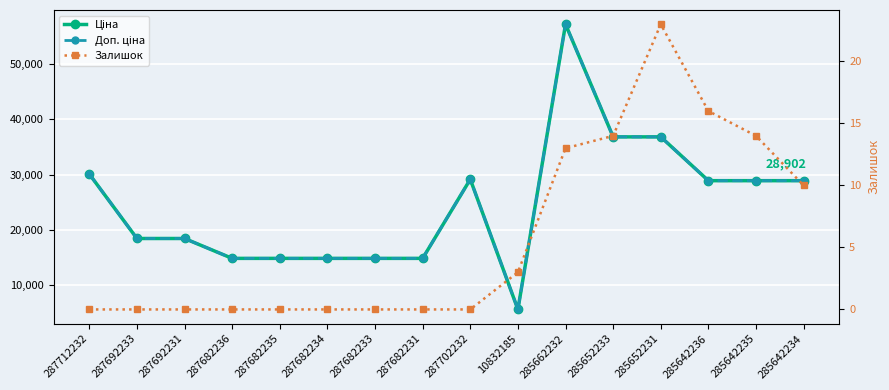

What are all the series names shown in the legend?

Ціна, Доп. ціна, Залишок